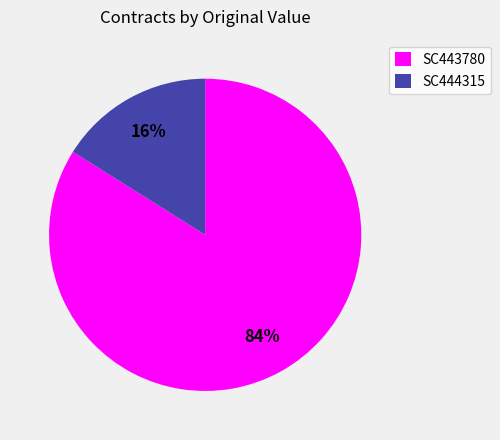

Is there a majority slice in this chart?

Yes